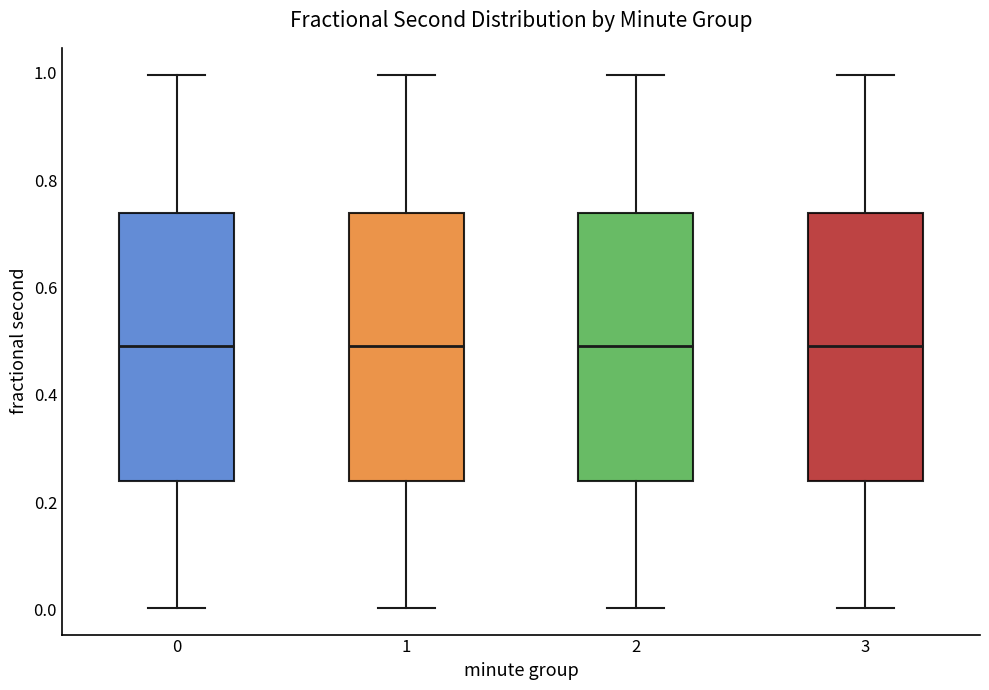

Reading left to right, read every box against the y-axis: the position of its median line, the range the box covers, and the ends of its whiskers. The values are not printed on the chart, so give them approximately, as read against the axis.

0: median 0.50, box 0.24 to 0.74, whiskers 0.00 to 1.00
1: median 0.50, box 0.24 to 0.74, whiskers 0.00 to 1.00
2: median 0.50, box 0.24 to 0.74, whiskers 0.00 to 1.00
3: median 0.50, box 0.24 to 0.74, whiskers 0.00 to 1.00